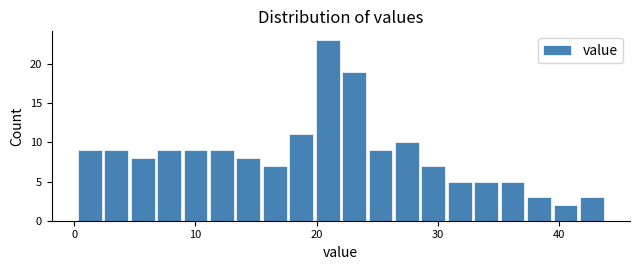

Read against the x-axis, roughly where is the centre of the tallest bar?

21